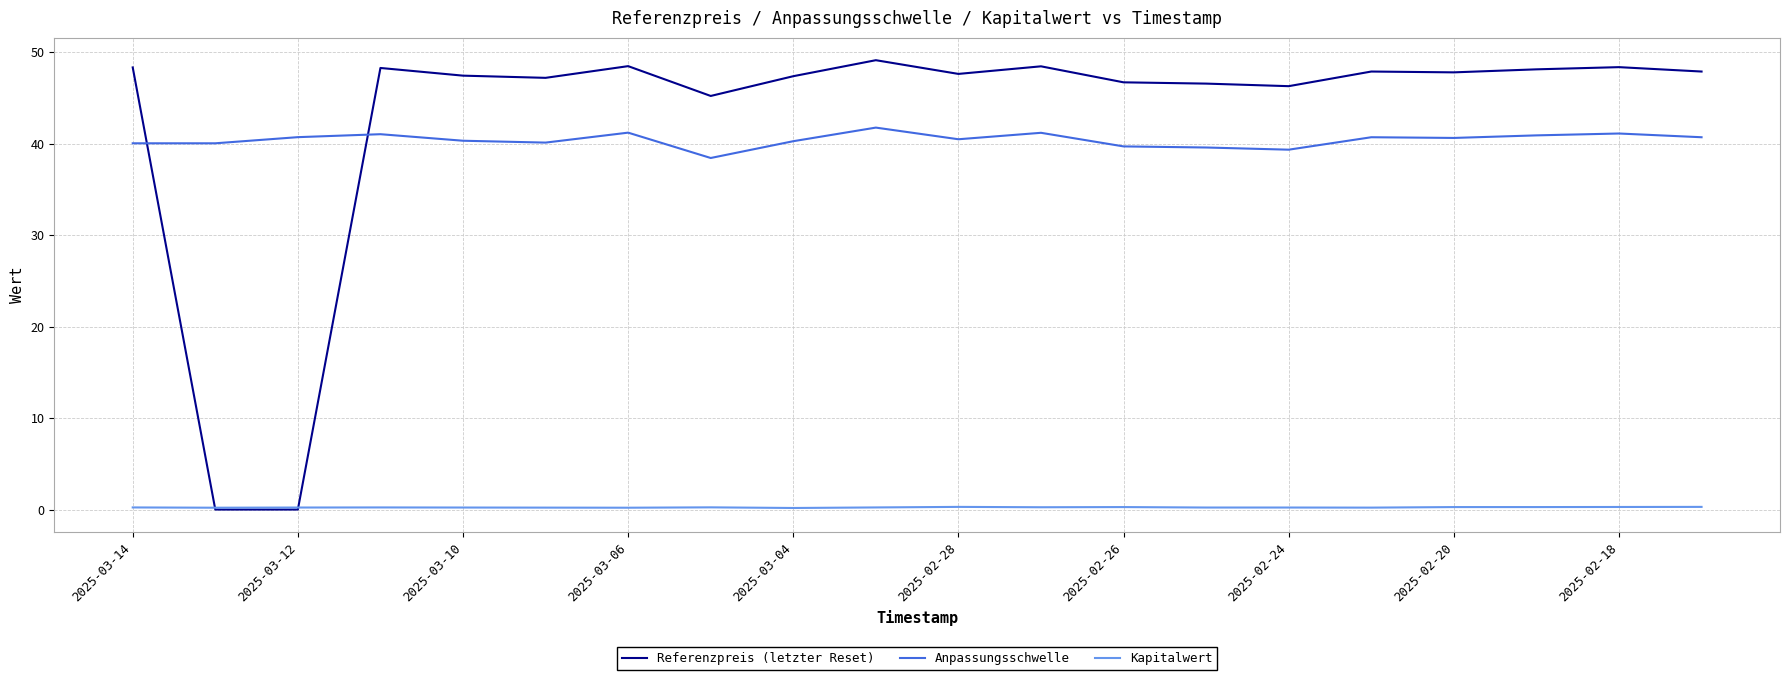

What is the difference between the second highest and minimum values in the Referenzpreis (letzter Reset) series?

48.5